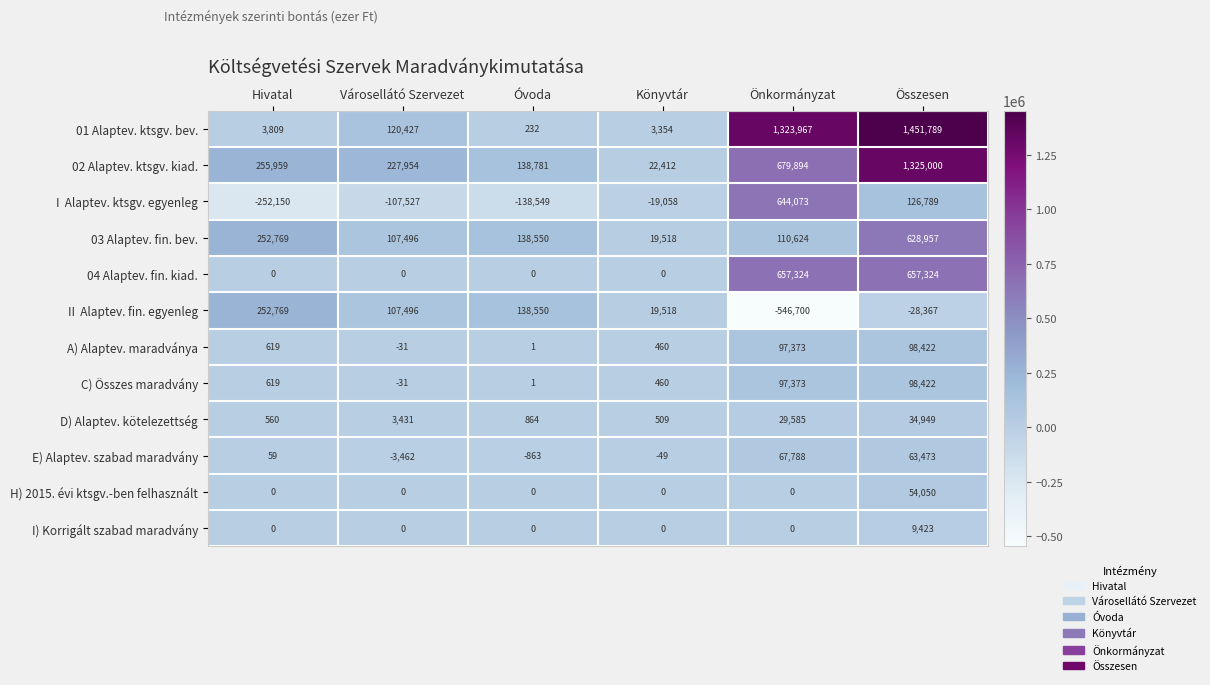

What is the spread (max minus min) of values at Összesen?

1480156